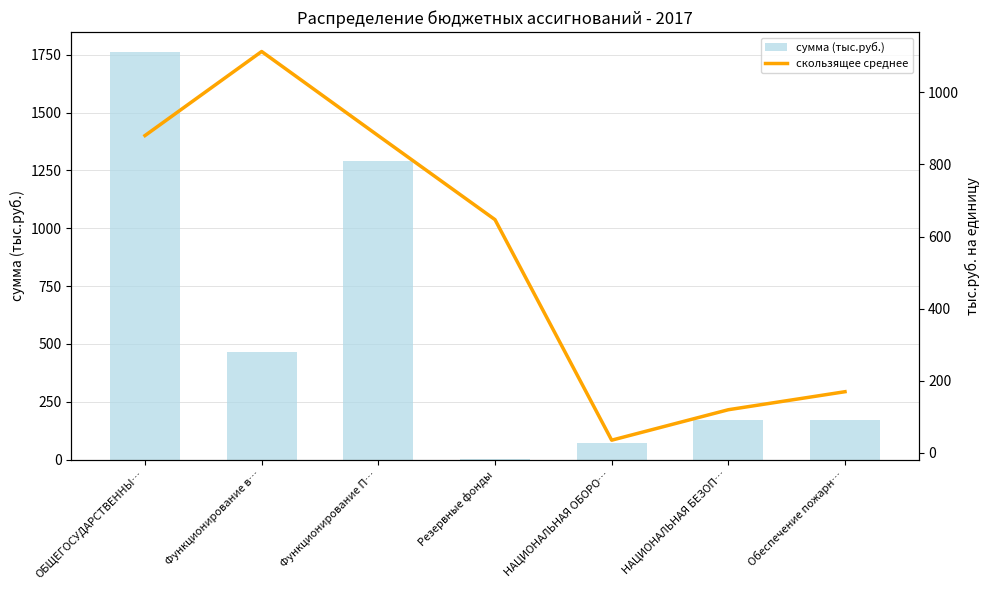

How many data points in скользящее среднее are less than 647?

3